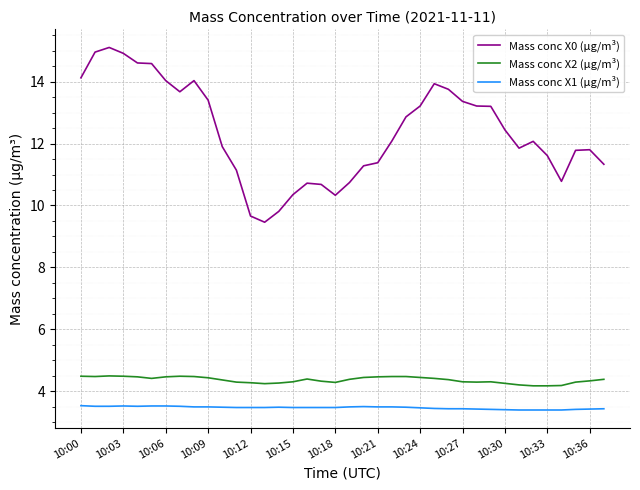

List the series in order of their peak value, lowest first.

Mass conc X1 (μg/m³), Mass conc X2 (μg/m³), Mass conc X0 (μg/m³)